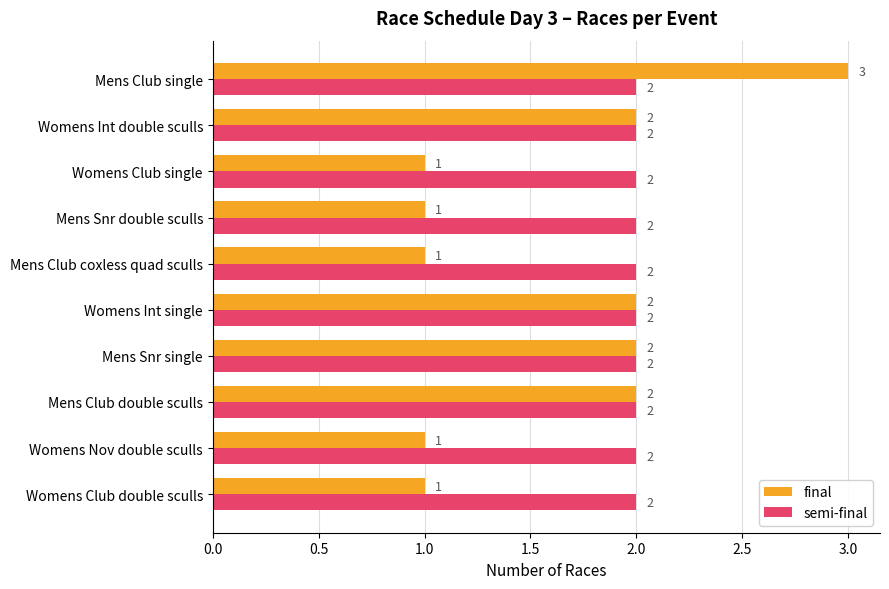

What is the sum of all final values?

16